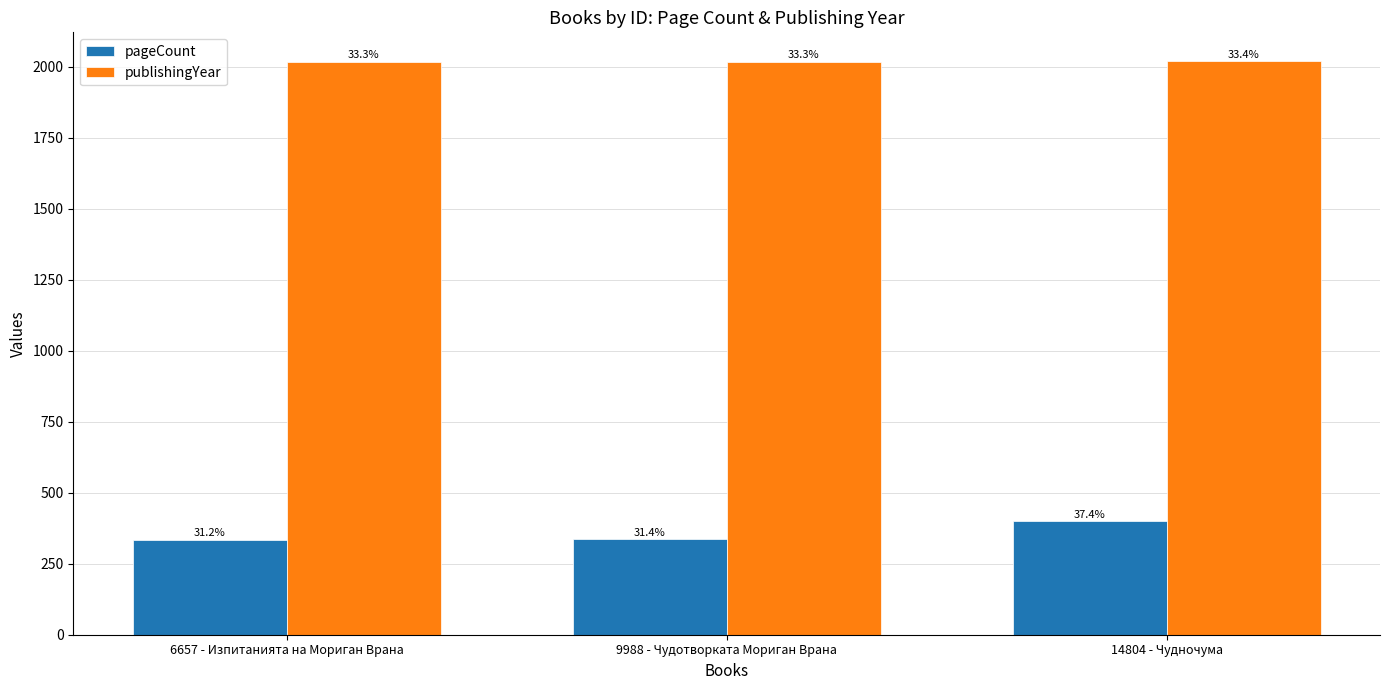

Are the bars grouped side by side (vs. stacked)?

Yes